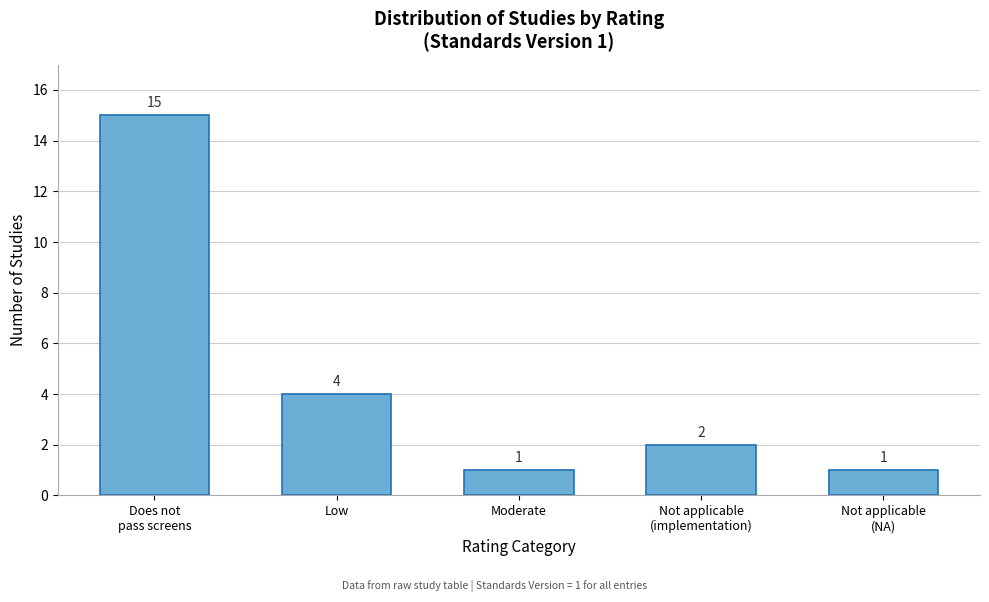

Reading right to left, what are all the values shown in this chart?

1	2	1	4	15